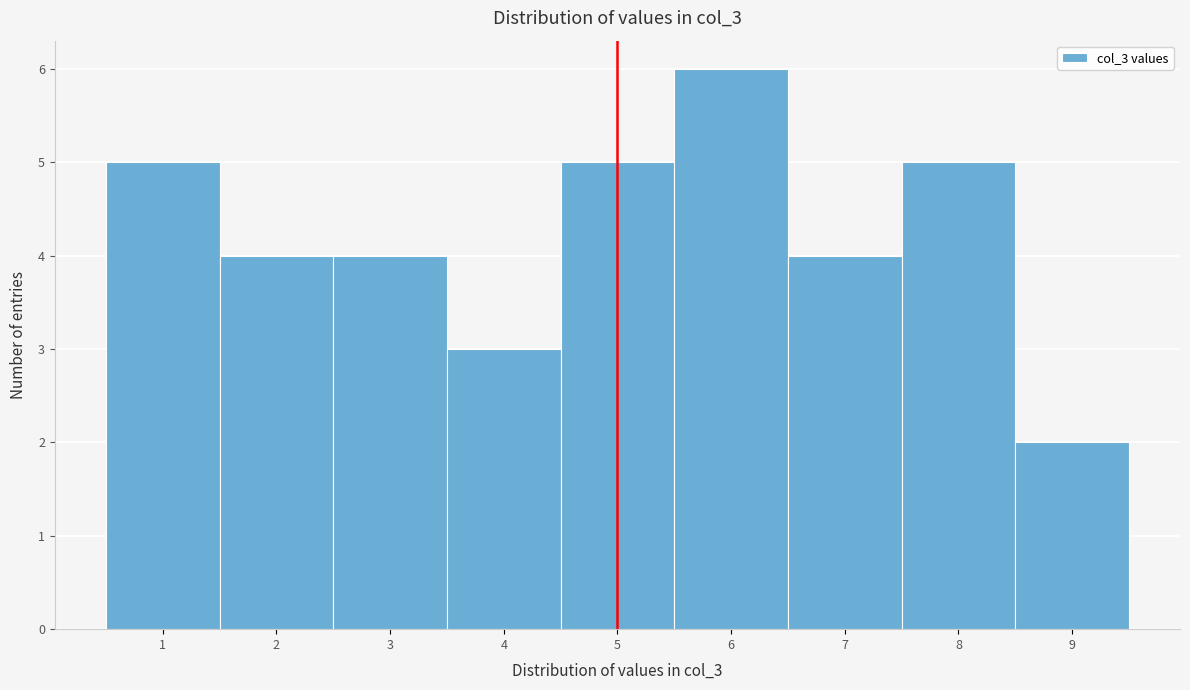

Which range on the x-axis has the tallest bar?

5.5 to 6.5